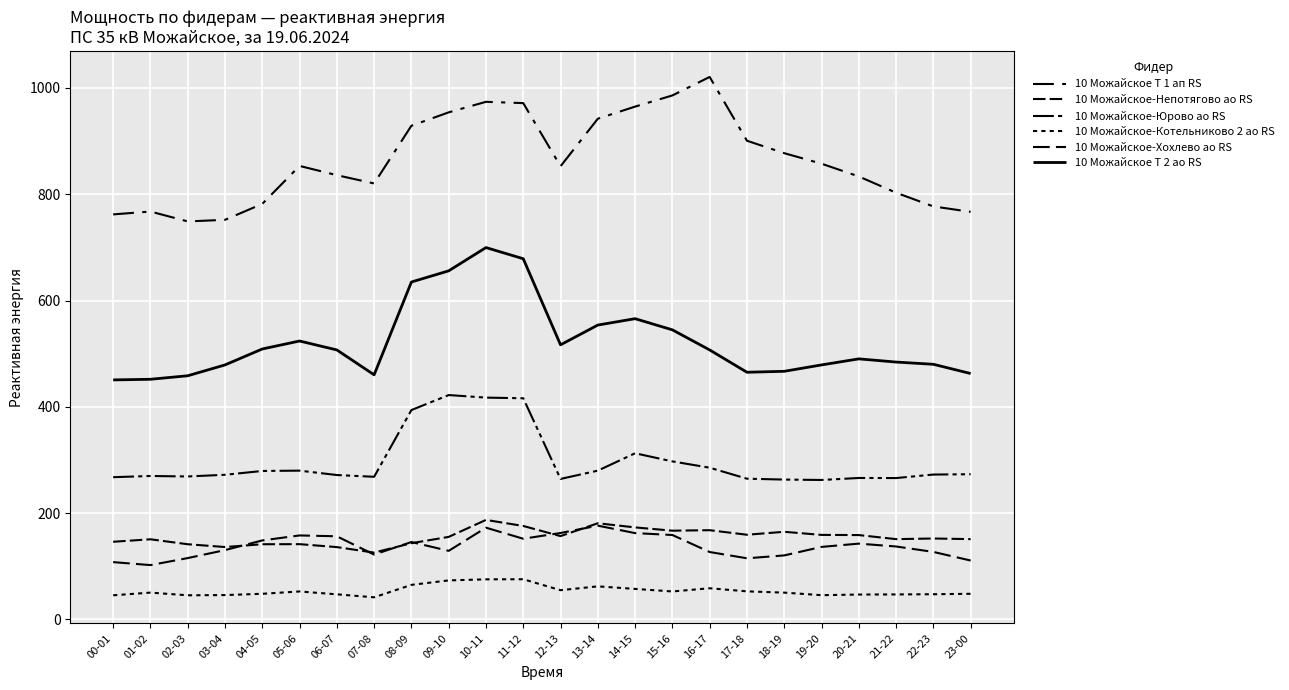

True or false: 10 Можайское-Юрово ао RS and 10 Можайское Т 2 ао RS cross at least once.

False